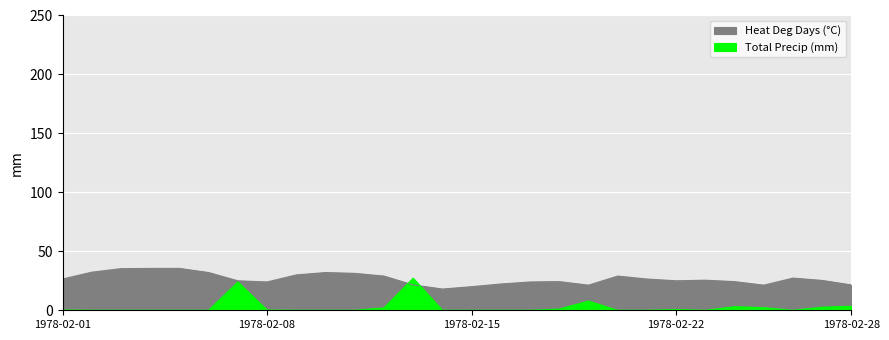

True or false: Total Precip (mm) has more than 0 points higher than both neighbors.

True